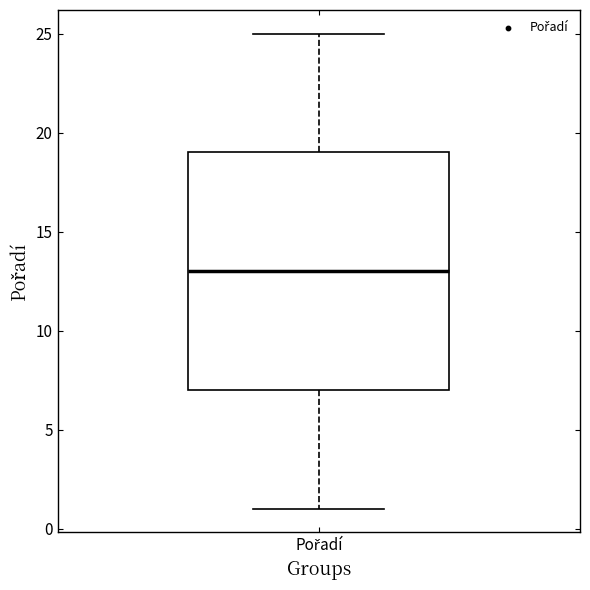

Read this box plot against the y-axis: the position of the median line, the range covered by the box, and the ends of both whiskers. The values are not printed on the chart, so give them approximately, as read against the axis.

median 13, box 7 to 19, whiskers 1 to 25